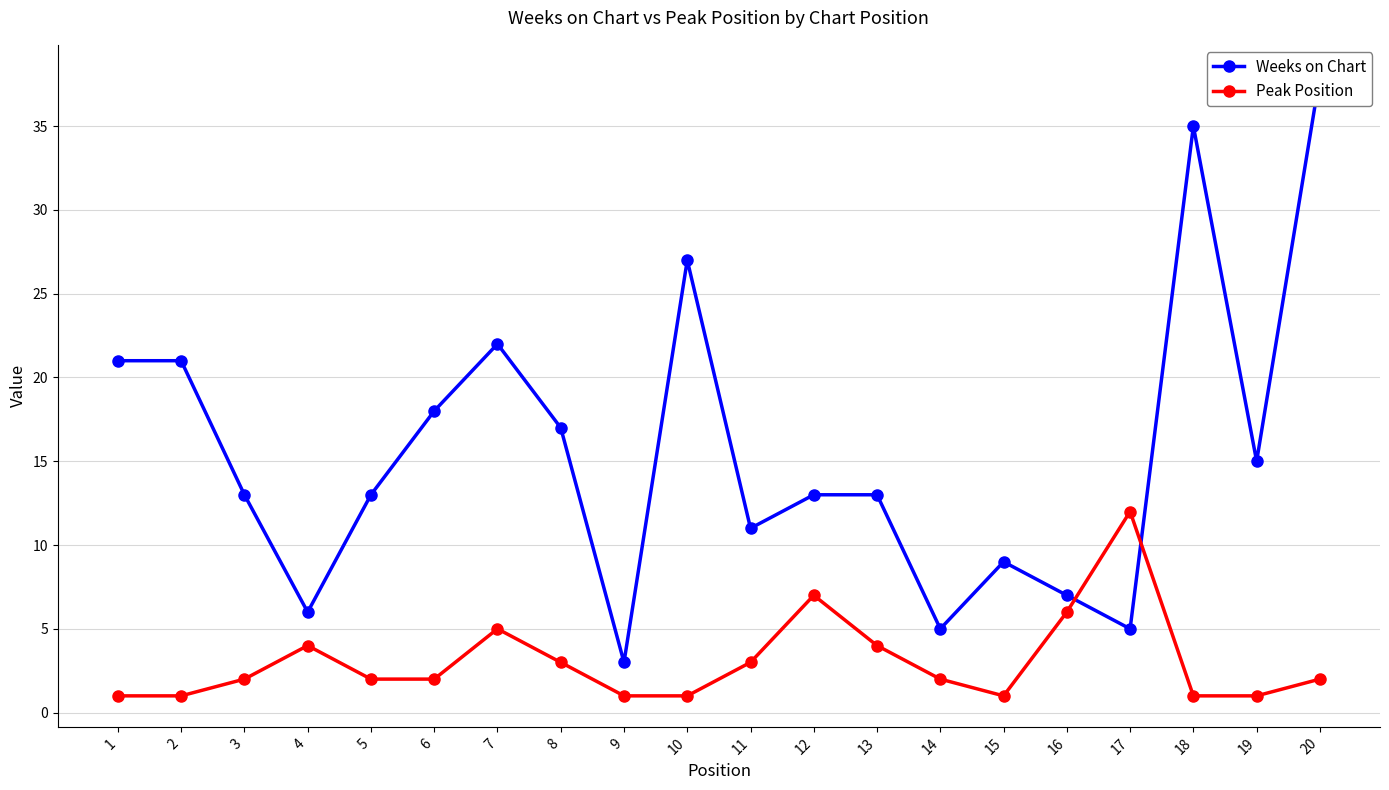

At which label does Peak Position first exceed 2?

4